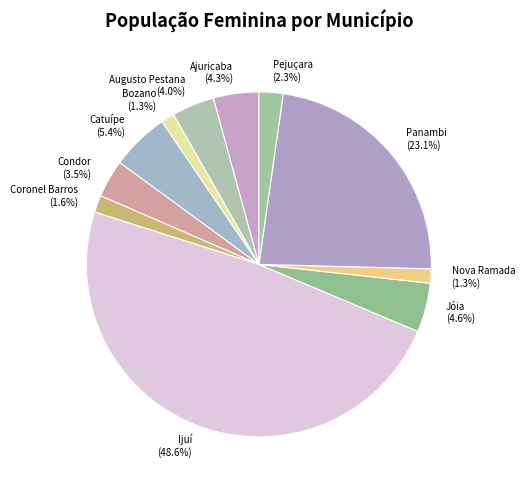

How many segments does this pie chart have?

11